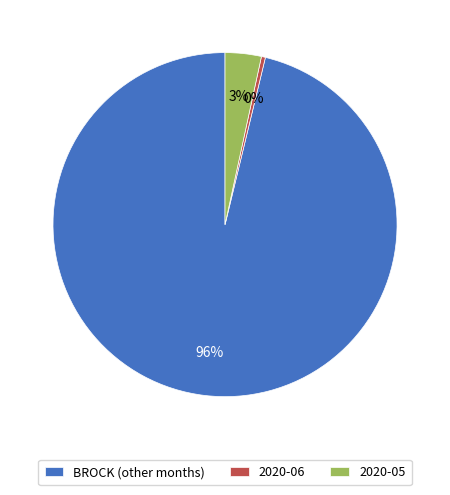

To the nearest percent, what is the combined percentage of 2020-06 and BROCK (other months)?

97%